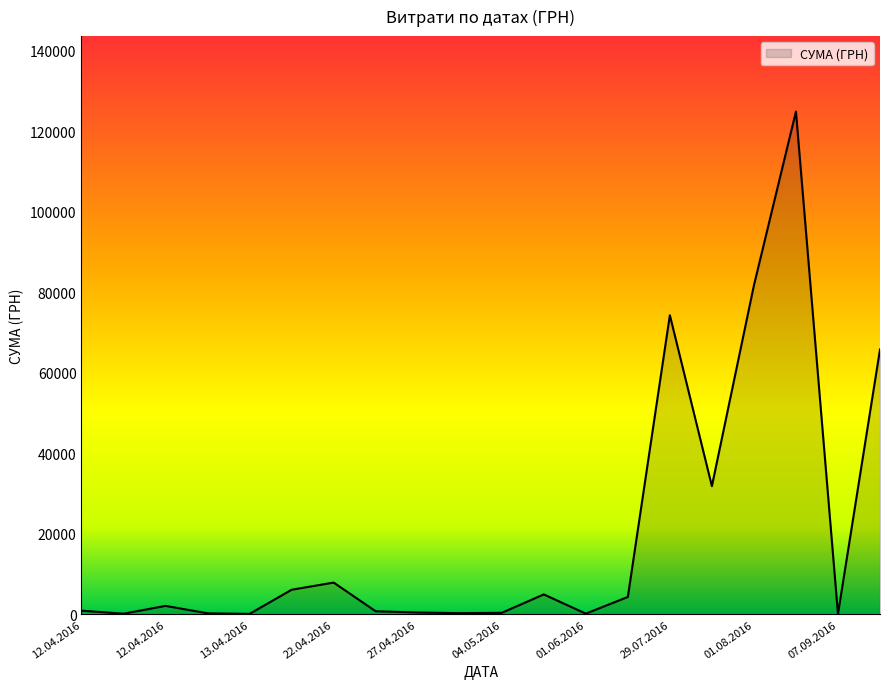

What is the greatest value displayed?

124904.8